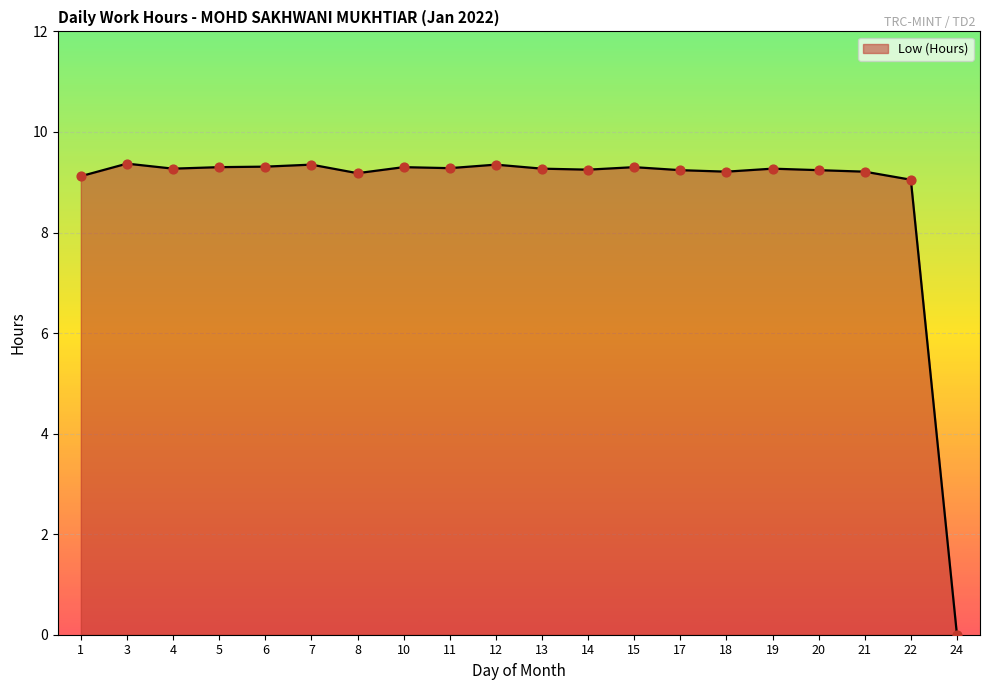

Approximately how many times larger is the value at 11 compared to 14?

1.0